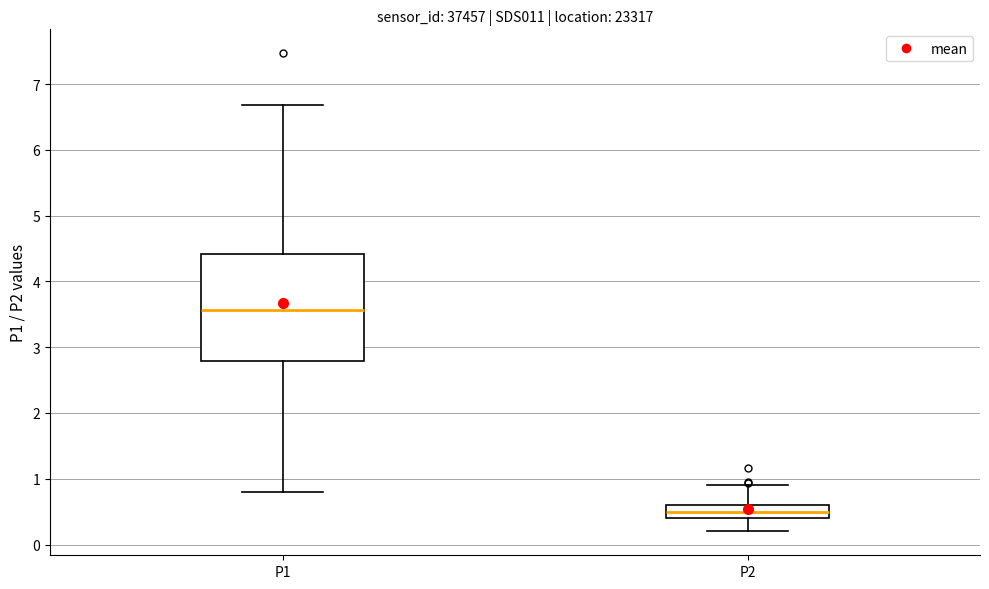

Reading left to right, read every box against the y-axis: the position of its median line, the range the box covers, and the ends of its whiskers. The values are not printed on the chart, so give them approximately, as read against the axis.

P1: median 3.6, box 2.8 to 4.4, whiskers 0.8 to 6.7
P2: median 0.5, box 0.4 to 0.6, whiskers 0.2 to 0.9